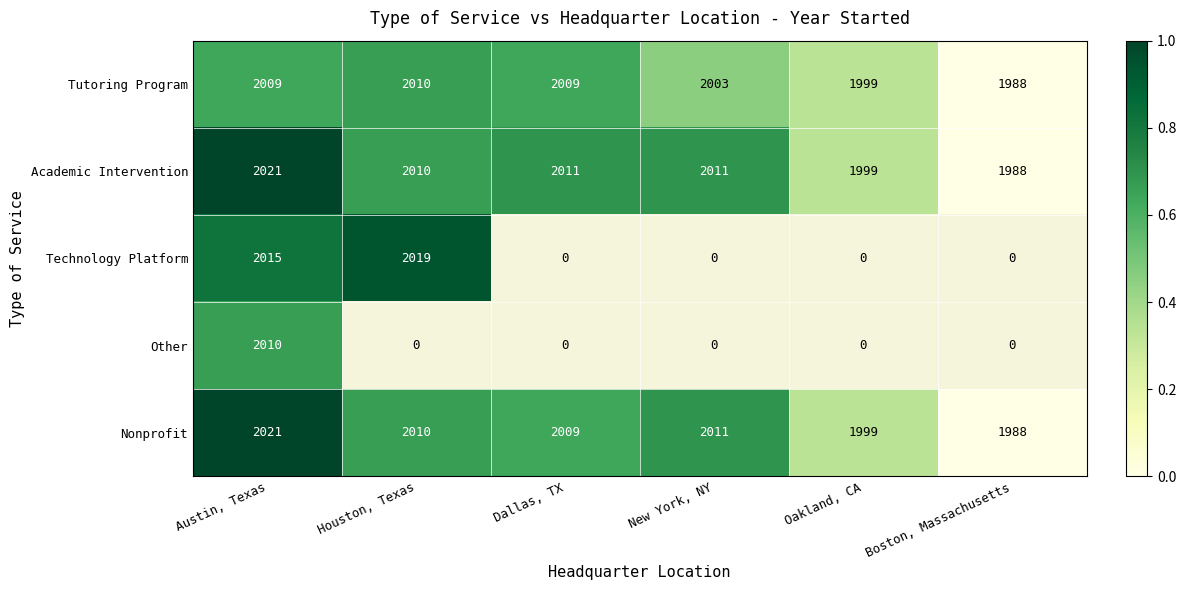

What is the difference between the second highest and second lowest values in the Tutoring Program series?

10